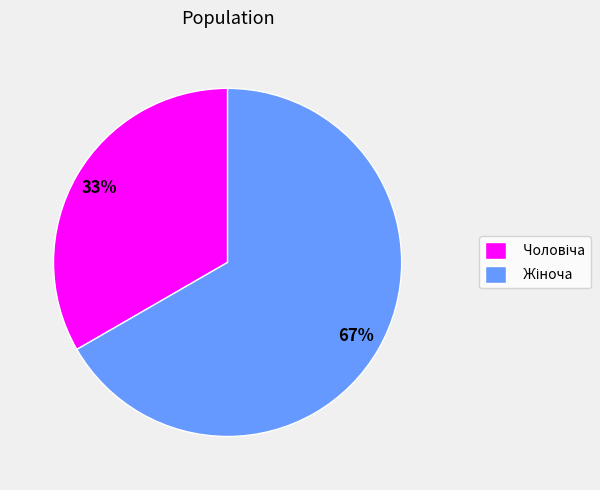

To the nearest percent, what is the average slice percentage?

50%